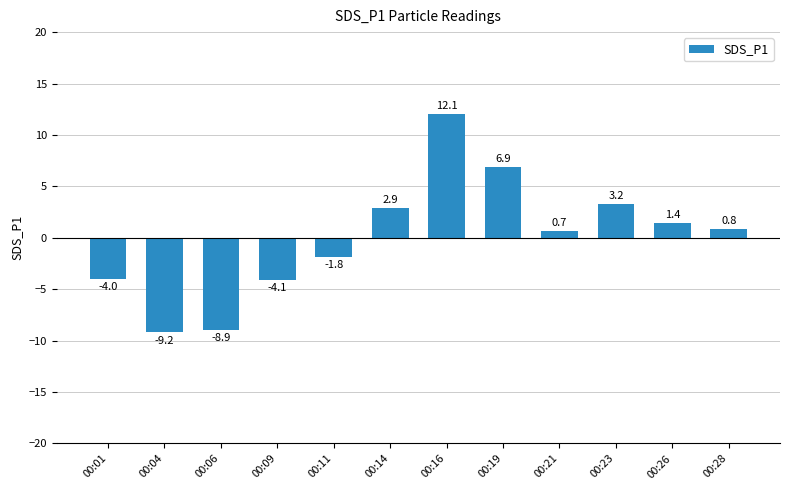

How many data points are above 0?

7